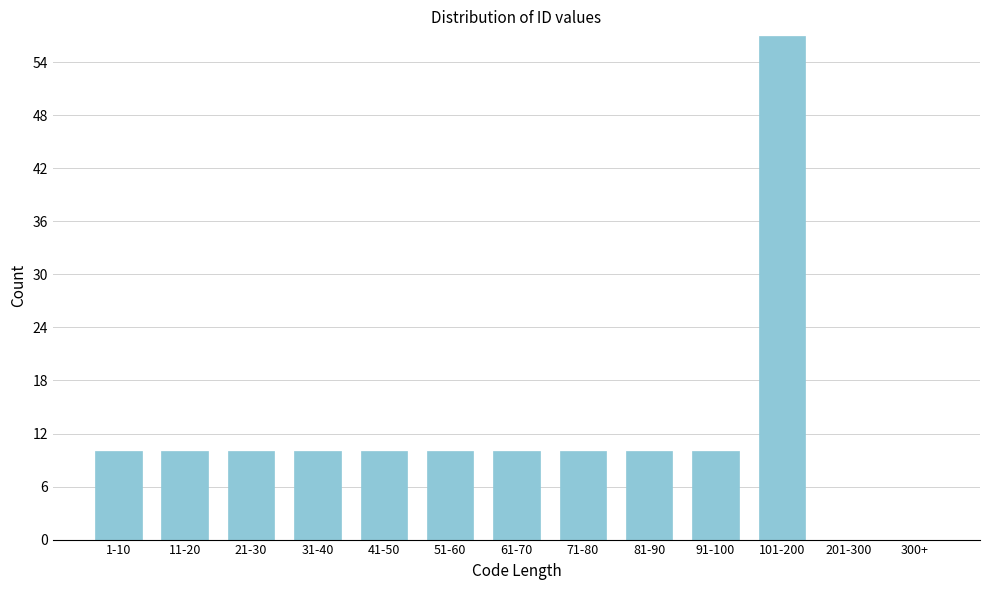

Reading right to left, what are all the values shown in this chart?

300+=0	201-300=0	101-200=57	91-100=10	81-90=10	71-80=10	61-70=10	51-60=10	41-50=10	31-40=10	21-30=10	11-20=10	1-10=10